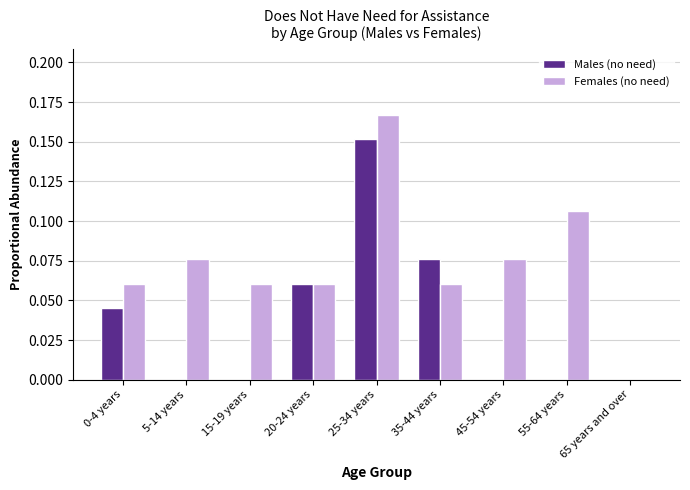

Which series has the widest spread of values?

Females (no need)